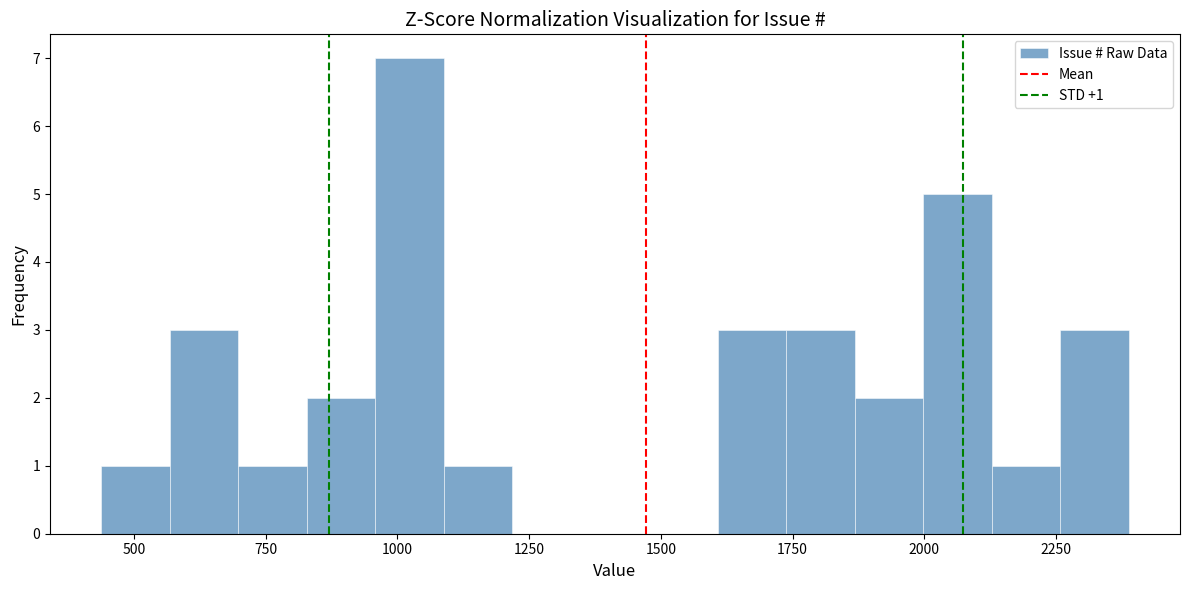

Read against the x-axis, roughly where is the centre of the tallest bar?

1000